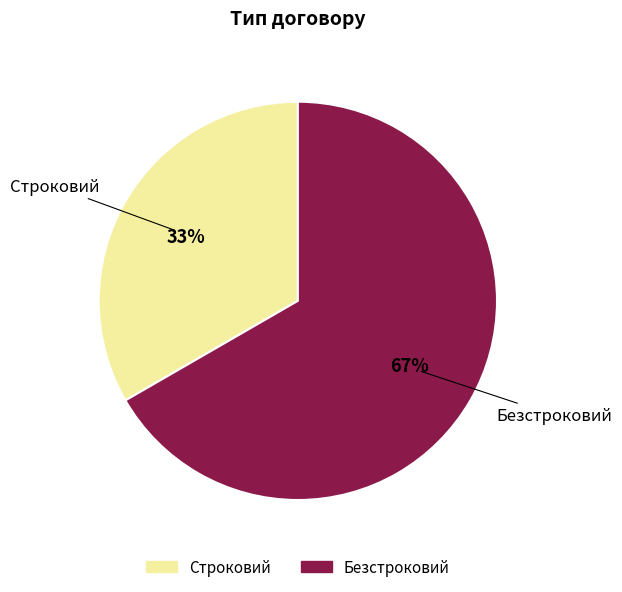

Rank the categories by value from lowest to highest.

Строковий, Безстроковий